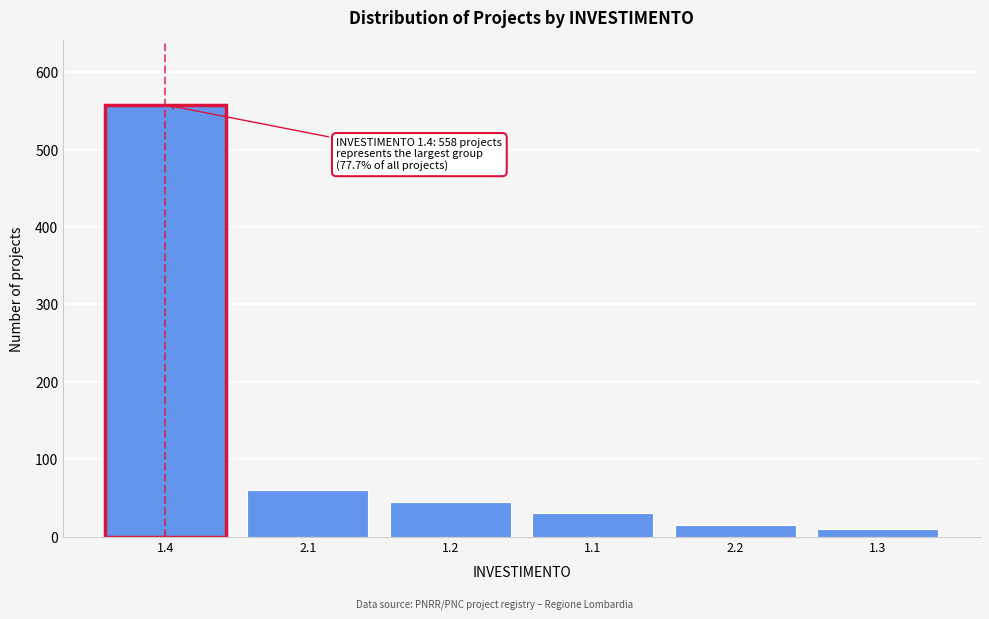

Reading right to left, what are all the values shown in this chart?

10	15	30	45	60	558